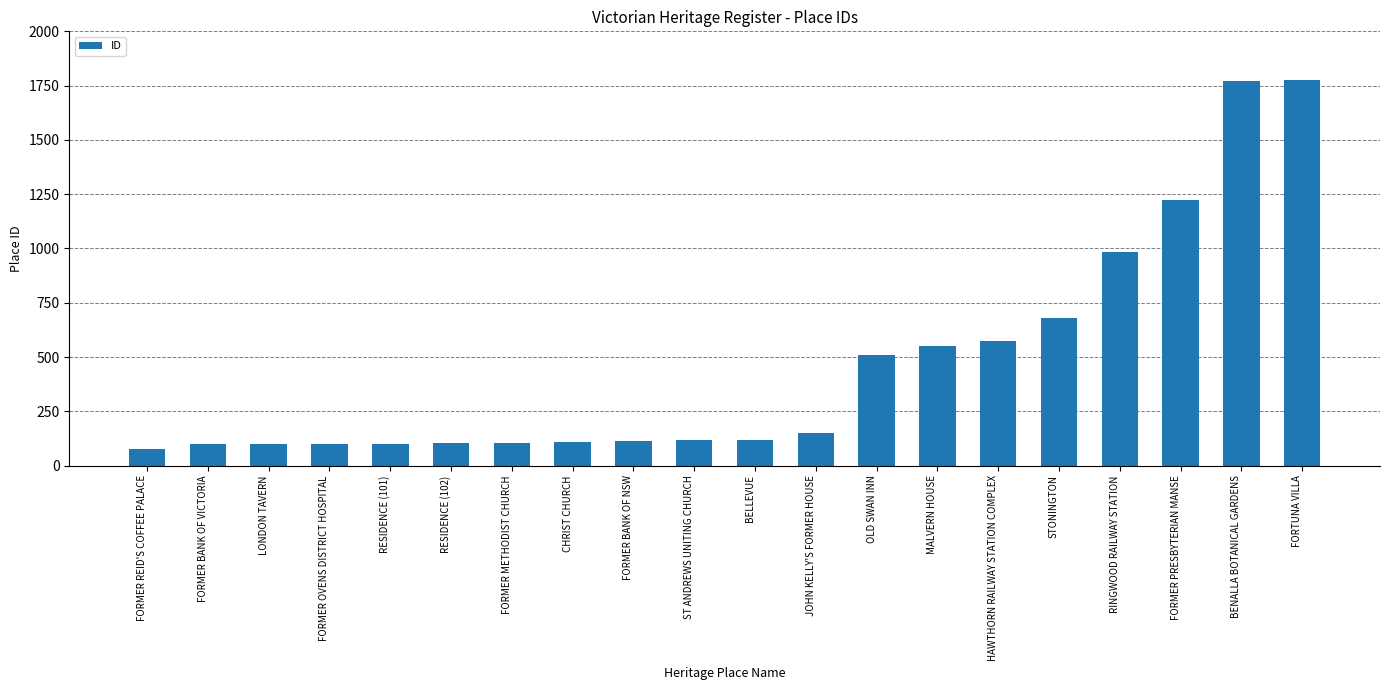

What is the label of the 11th bar from the left?

BELLEVUE